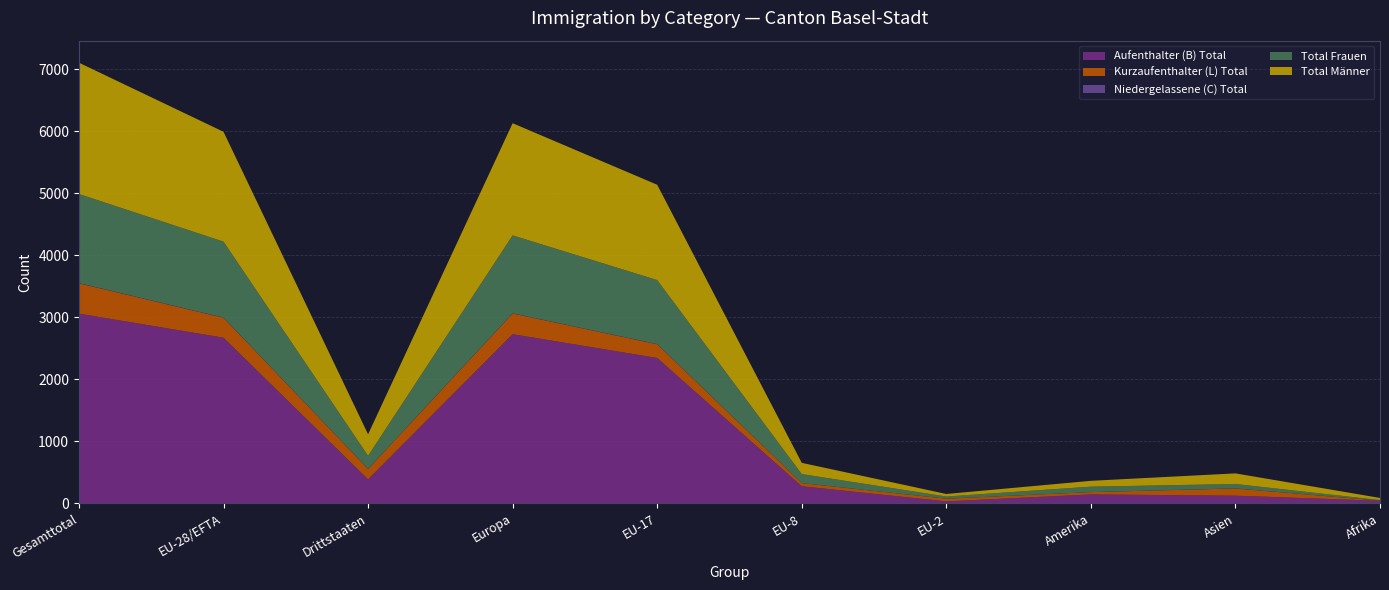

Reading left to right, list all the values displayed in this chart.

Aufenthalter (B) Total: Gesamttotal=3060	EU-28/EFTA=2672	Drittstaaten=388	Europa=2729	EU-17=2345	EU-8=277	EU-2=33	Amerika=145	Asien=125	Afrika=42
Kurzaufenthalter (L) Total: Gesamttotal=489	EU-28/EFTA=321	Drittstaaten=168	Europa=333	EU-17=221	EU-8=50	EU-2=43	Amerika=37	Asien=116	Afrika=2
Niedergelassene (C) Total: Gesamttotal=4	EU-28/EFTA=3	Drittstaaten=1	Europa=3	EU-17=3	EU-8=0	EU-2=0	Amerika=0	Asien=1	Afrika=0
Total Frauen: Gesamttotal=1436	EU-28/EFTA=1225	Drittstaaten=211	Europa=1257	EU-17=1032	EU-8=146	EU-2=35	Amerika=88	Asien=71	Afrika=10
Total Männer: Gesamttotal=2117	EU-28/EFTA=1771	Drittstaaten=346	Europa=1808	EU-17=1537	EU-8=181	EU-2=41	Amerika=94	Asien=171	Afrika=34